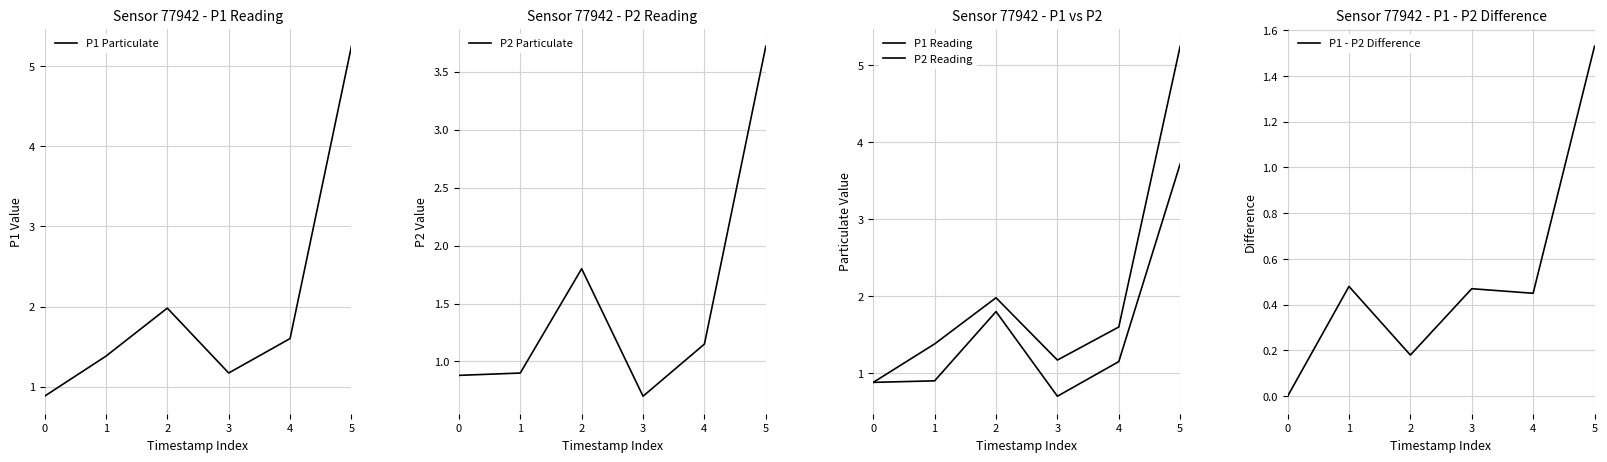

Reading left to right, transcribe all the data shown in this chart.

P1 Particulate: 0=0.9	1=1.4	2=2.0	3=1.2	4=1.6	5=5.2
P2 Particulate: 0=0.9	1=0.9	2=1.8	3=0.7	4=1.1	5=3.7
P1 Reading: 0=0.9	1=1.4	2=2.0	3=1.2	4=1.6	5=5.2
P2 Reading: 0=0.9	1=0.9	2=1.8	3=0.7	4=1.1	5=3.7
P1 - P2 Difference: 0=0.0	1=0.5	2=0.2	3=0.5	4=0.5	5=1.5